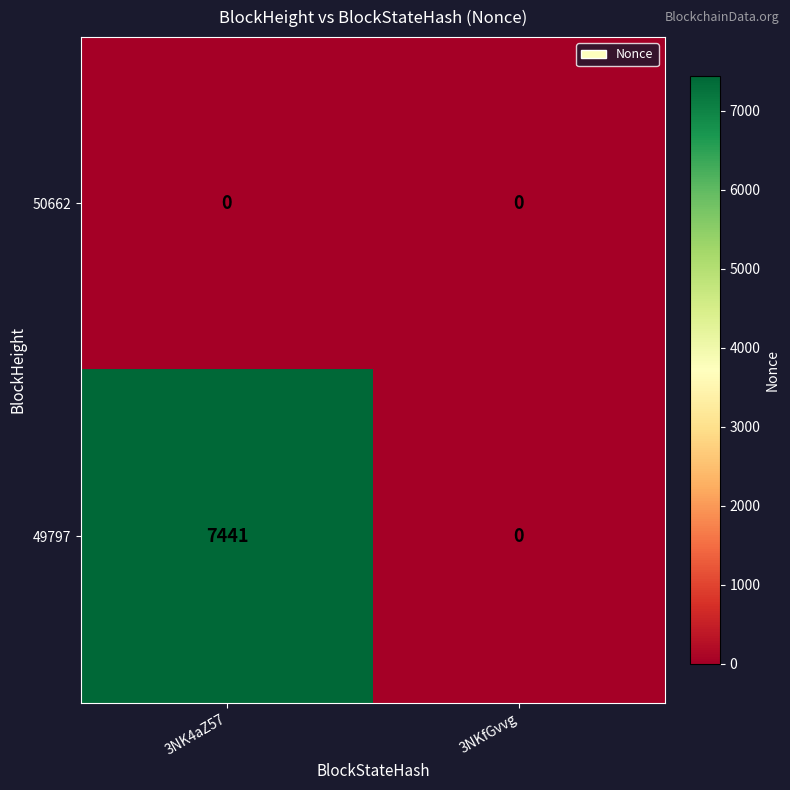

Which series has the largest total across all categories?

49797